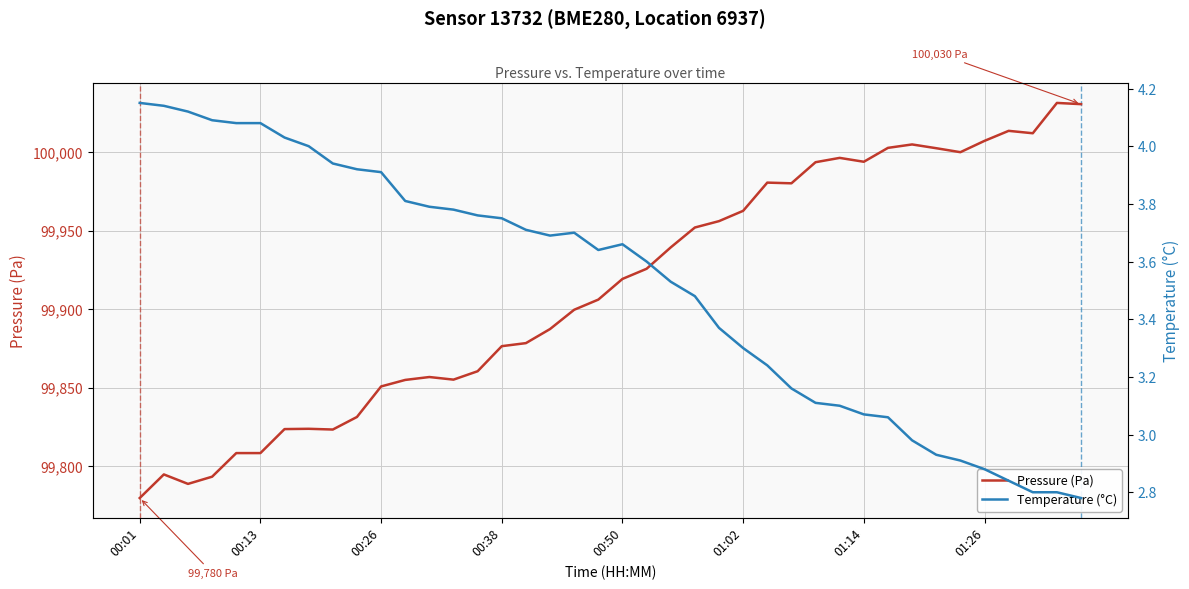

How many lines are shown in the chart?

2